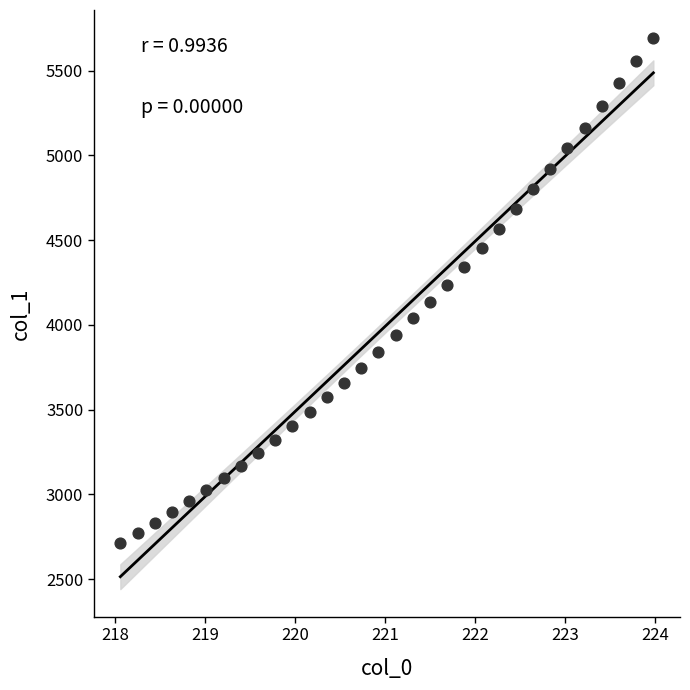

What is the range of X values (max minus min)?

5.9